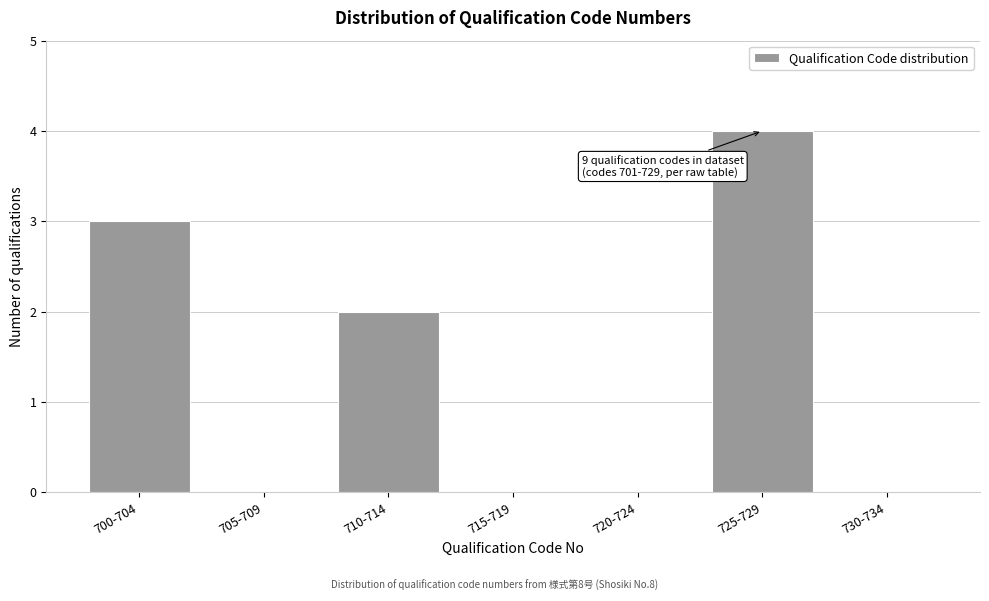

Reading left to right, transcribe all the data shown in this chart.

700-704=3	705-709=0	710-714=2	715-719=0	720-724=0	725-729=4	730-734=0